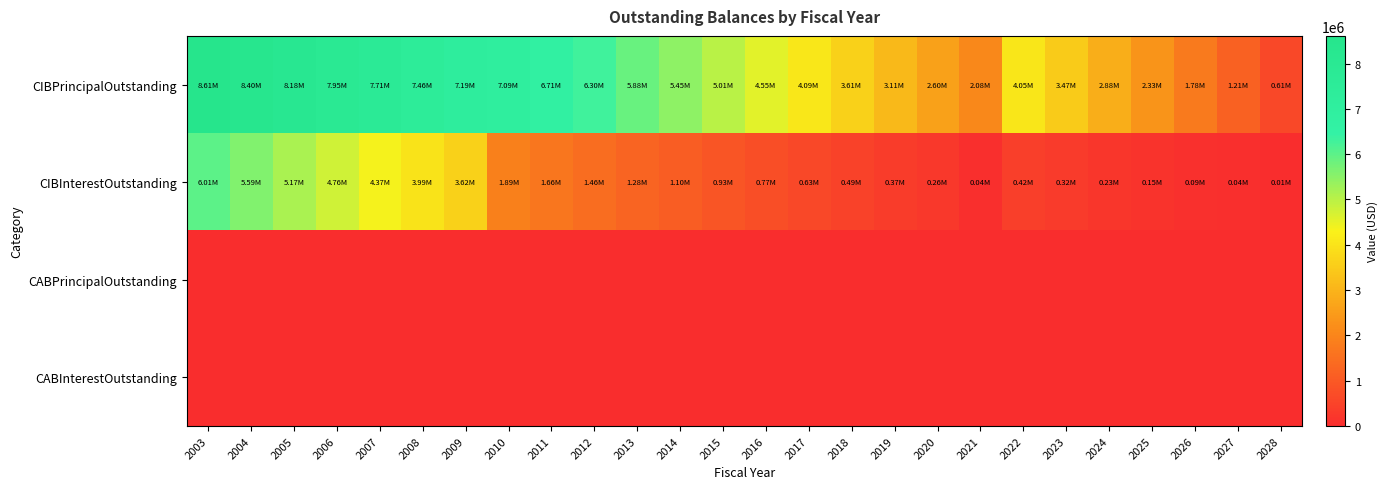

Reading right to left, list all the values displayed in this chart.

CIBPrincipalOutstanding: 2028=610000.0	2027=1205000.0	2026=1780000.0	2025=2335000.0	2024=2875000.0	2023=3470000.0	2022=4055000.0	2021=2075000.0	2020=2595000.0	2019=3110000.0	2018=3610000.0	2017=4090000.0	2016=4555000.0	2015=5010000.0	2014=5450000.0	2013=5880000.0	2012=6305000.0	2011=6715000.0	2010=7090000.0	2009=7190000.0	2008=7455000.0	2007=7710000.0	2006=7950000.0	2005=8180000.0	2004=8400000.0	2003=8610000.0
CIBInterestOutstanding: 2028=9729.5	2027=38678.8	2026=86289.5	2025=151923.8	2024=233149.0	2023=323020.5	2022=424019.2	2021=39442.5	2020=259875.0	2019=366793.8	2018=488712.5	2017=625031.2	2016=772975.0	2015=932293.8	2014=1100412.5	2013=1277131.2	2012=1462350.0	2011=1659818.8	2010=1890356.7	2009=3616520.0	2008=3985885.0	2007=4368110.0	2006=4762385.0	2005=5168197.5	2004=5585035.0	2003=6012385.0
CABPrincipalOutstanding: 2028=0.0	2027=0.0	2026=0.0	2025=0.0	2024=0.0	2023=0.0	2022=0.0	2021=0.0	2020=0.0	2019=0.0	2018=0.0	2017=0.0	2016=0.0	2015=0.0	2014=0.0	2013=0.0	2012=0.0	2011=0.0	2010=0.0	2009=0.0	2008=0.0	2007=0.0	2006=0.0	2005=0.0	2004=0.0	2003=0.0
CABInterestOutstanding: 2028=0.0	2027=0.0	2026=0.0	2025=0.0	2024=0.0	2023=0.0	2022=0.0	2021=0.0	2020=0.0	2019=0.0	2018=0.0	2017=0.0	2016=0.0	2015=0.0	2014=0.0	2013=0.0	2012=0.0	2011=0.0	2010=0.0	2009=0.0	2008=0.0	2007=0.0	2006=0.0	2005=0.0	2004=0.0	2003=0.0